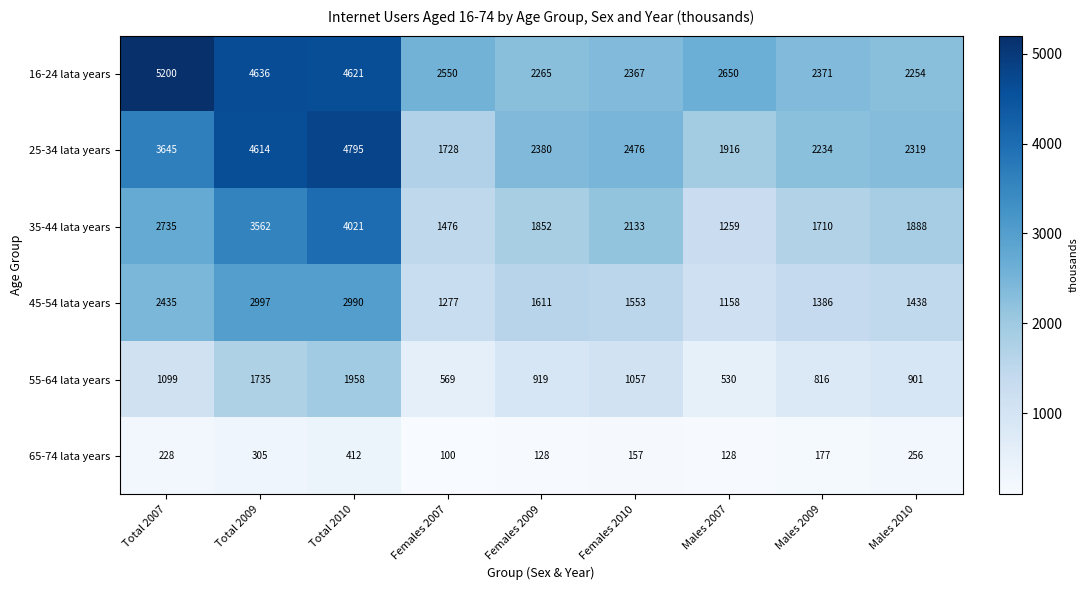

At how many categories does at least one series exceed 4728?

2